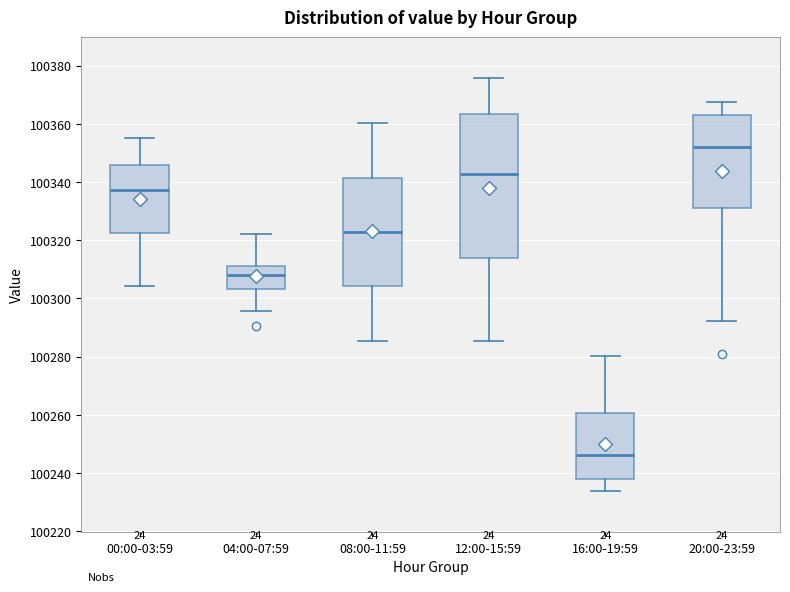

Where is the lower edge of the box for 12:00-15:59 on the y-axis? The values are not printed on the chart, so give them approximately, as read against the axis.

100314